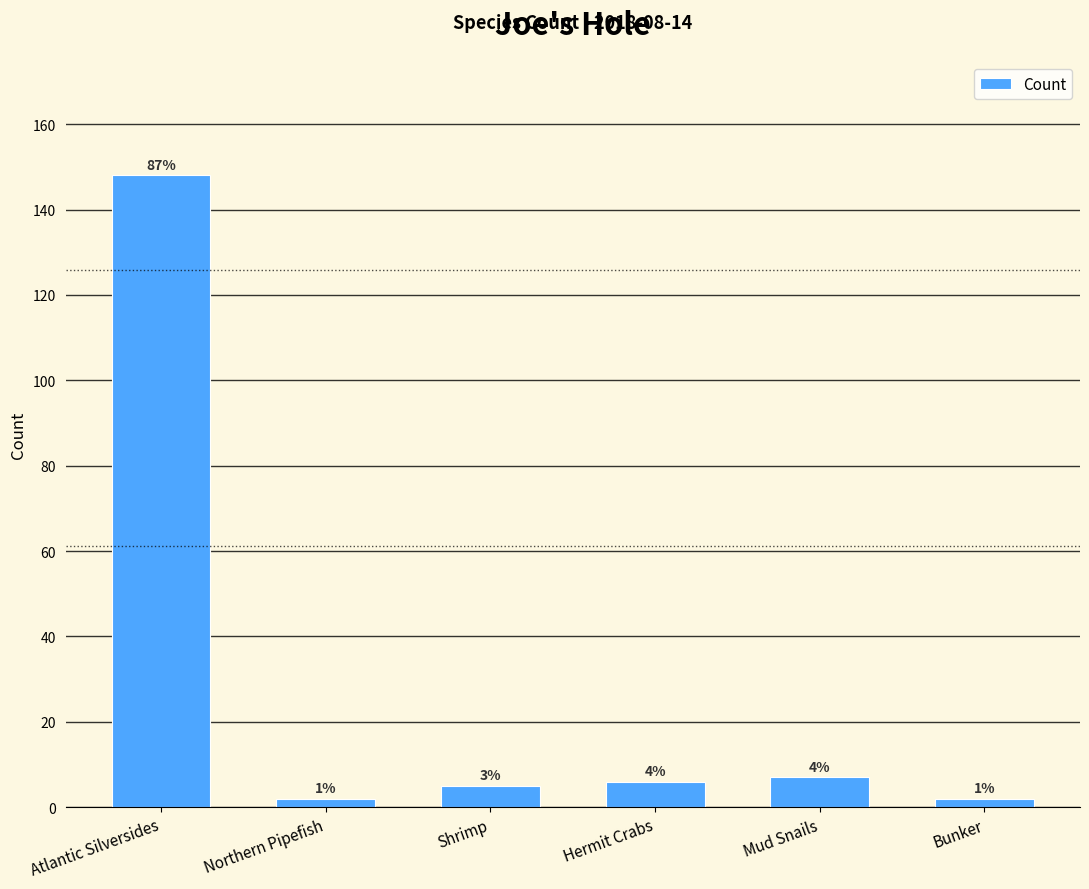

Reading left to right, what are all the values shown in this chart?

Atlantic Silversides=148	Northern Pipefish=2	Shrimp=5	Hermit Crabs=6	Mud Snails=7	Bunker=2